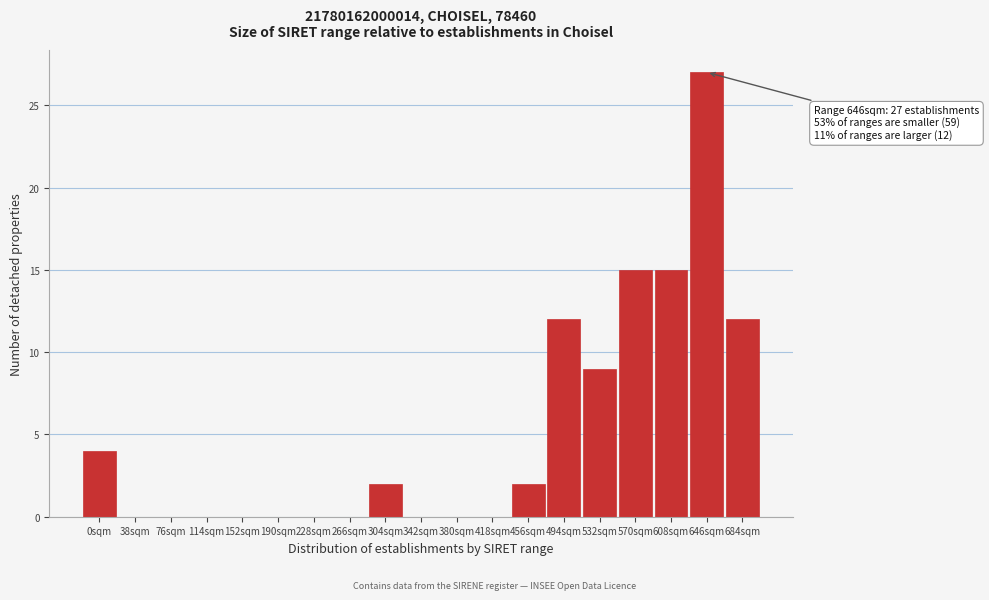

Reading right to left, what are all the values shown in this chart?

684sqm=12	646sqm=27	608sqm=15	570sqm=15	532sqm=9	494sqm=12	456sqm=2	418sqm=0	380sqm=0	342sqm=0	304sqm=2	266sqm=0	228sqm=0	190sqm=0	152sqm=0	114sqm=0	76sqm=0	38sqm=0	0sqm=4